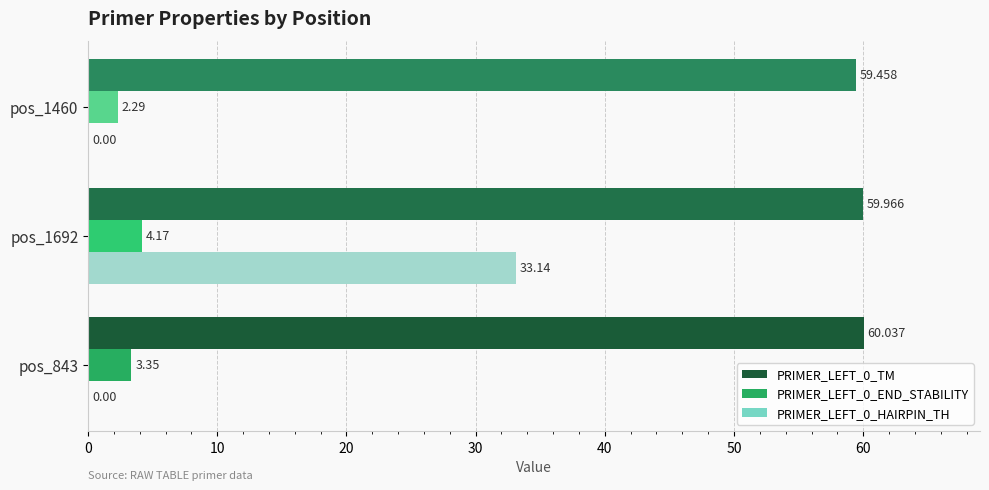

Is the value of PRIMER_LEFT_0_TM at pos_1460 greater than the value of PRIMER_LEFT_0_END_STABILITY at pos_1692?

Yes